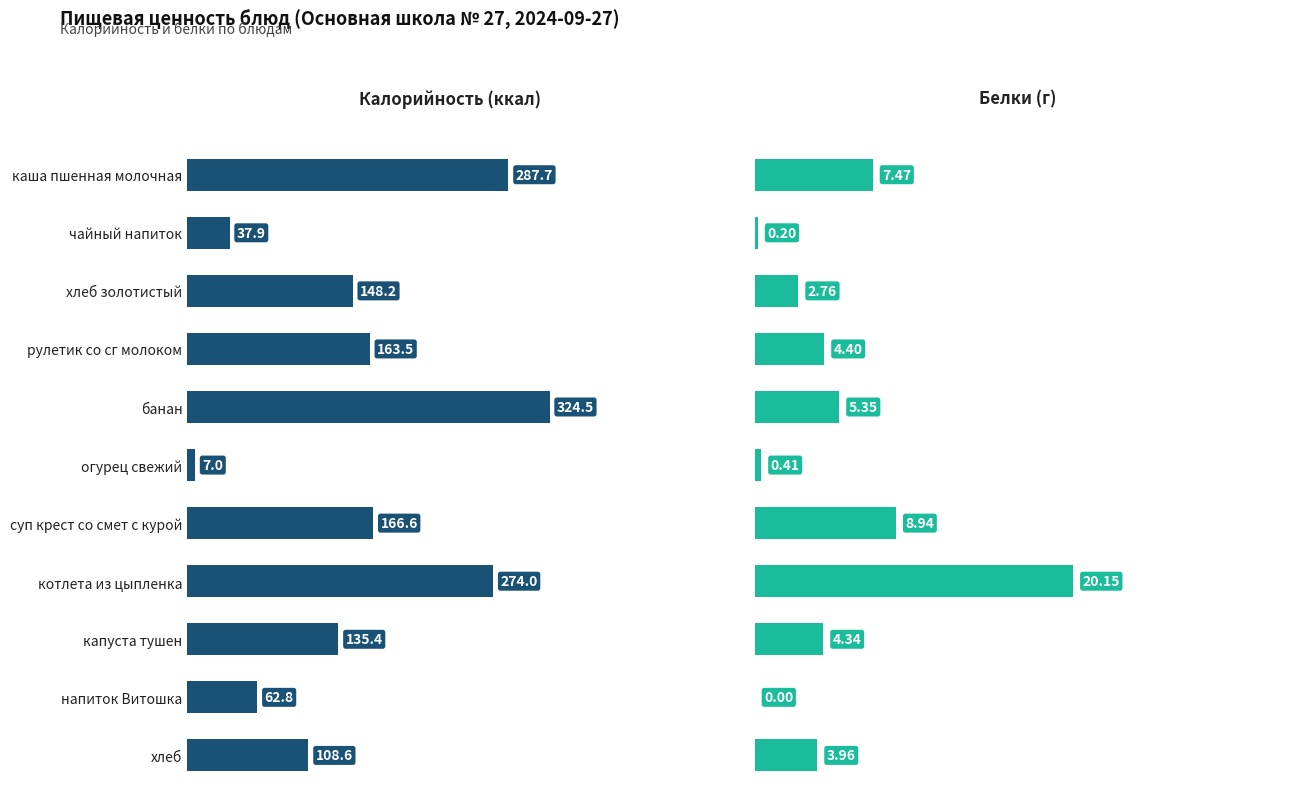

What are all the series names shown in the legend?

Калорийность, Белки